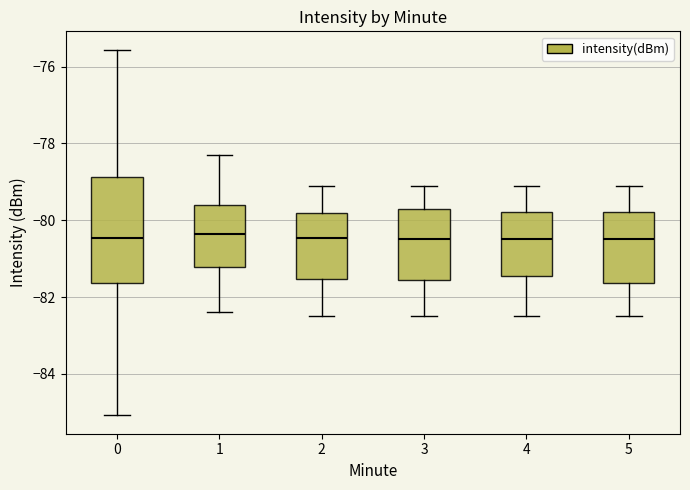

Where does the upper whisker of the box at x = 5 end on the y-axis? The values are not printed on the chart, so give them approximately, as read against the axis.

-79.0